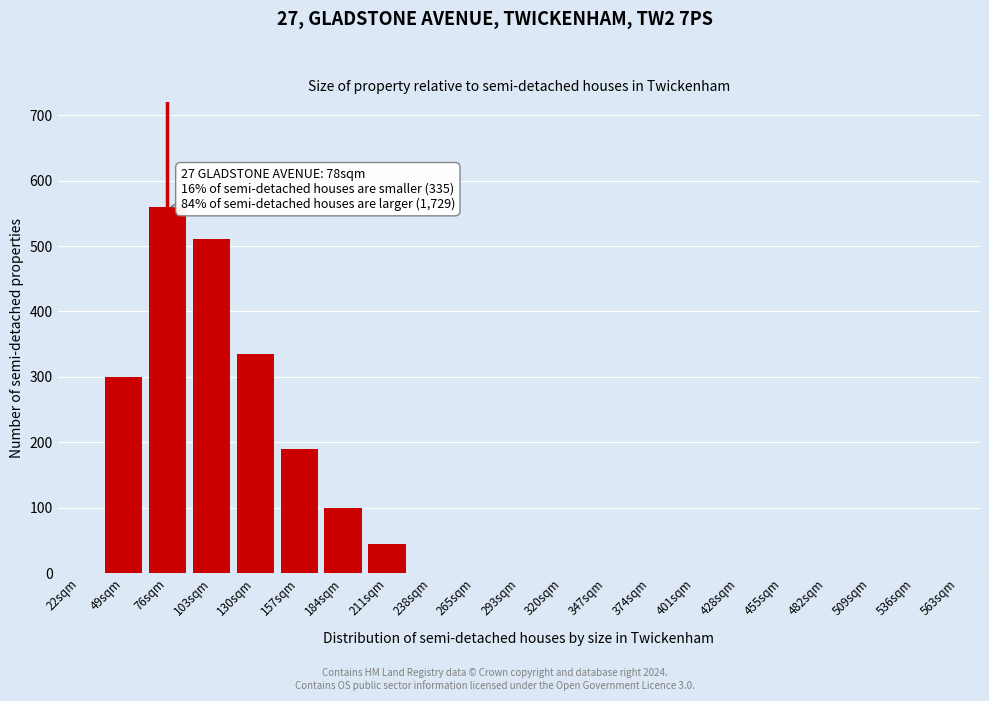

Reading right to left, what are all the values shown in this chart?

563sqm=0	536sqm=0	509sqm=0	482sqm=0	455sqm=0	428sqm=0	401sqm=0	374sqm=0	347sqm=0	320sqm=0	293sqm=0	265sqm=0	238sqm=0	211sqm=45	184sqm=100	157sqm=190	130sqm=335	103sqm=510	76sqm=560	49sqm=300	22sqm=0